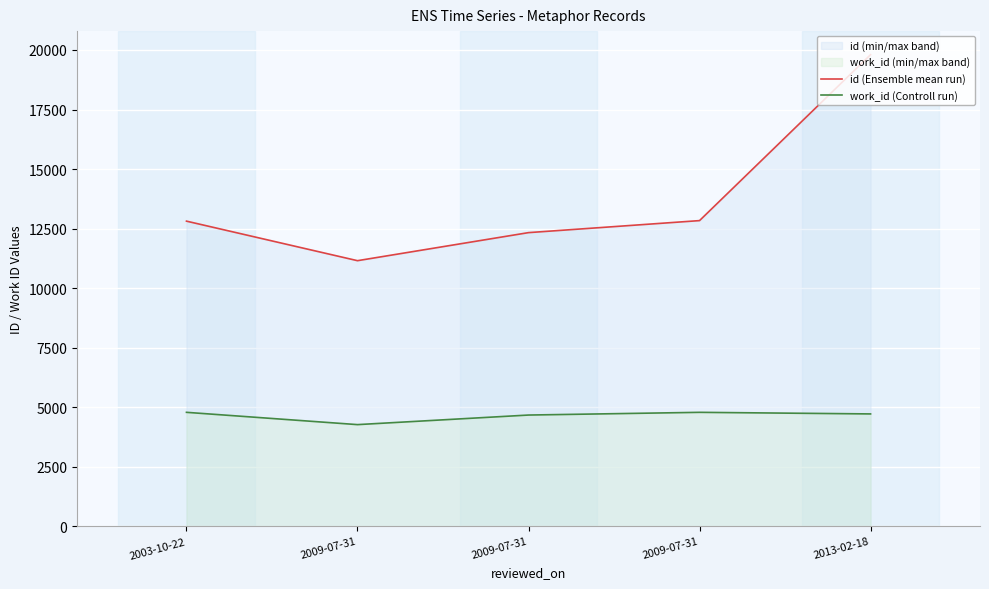

How many lines are shown in the chart?

2